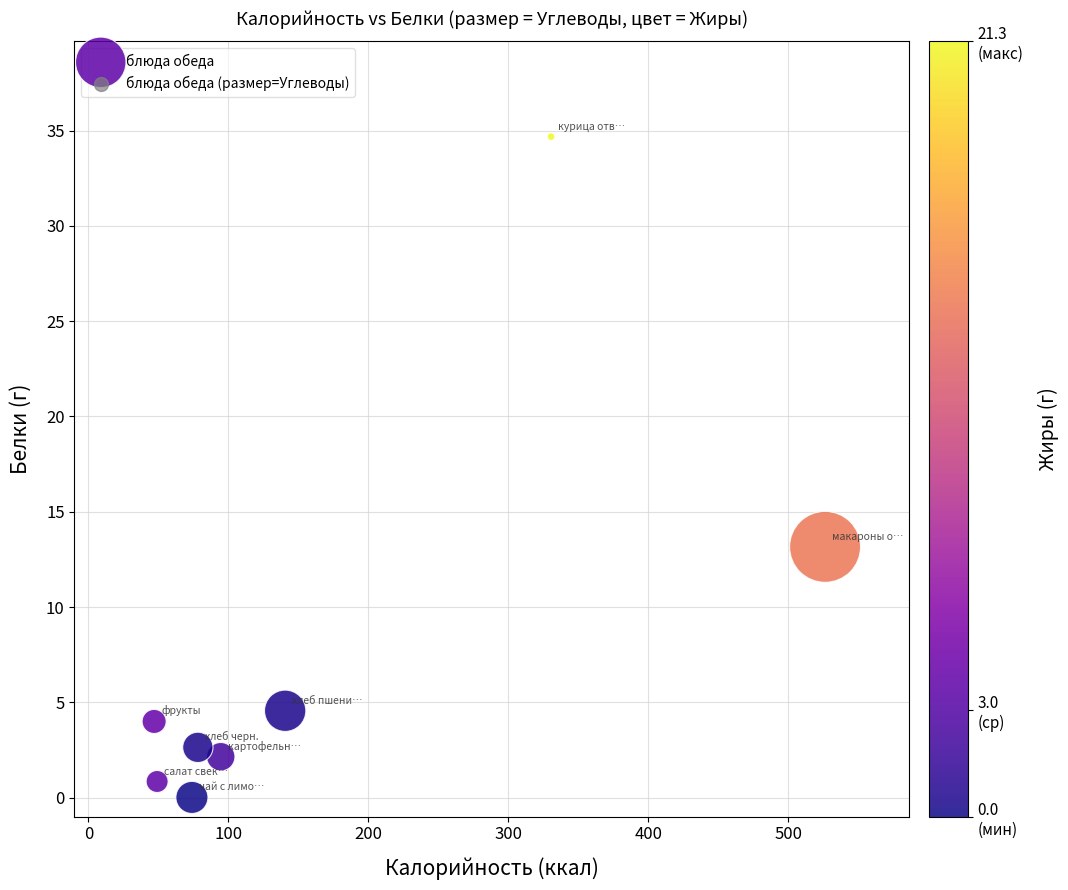

What is the range of Y values (max minus min)?

34.7